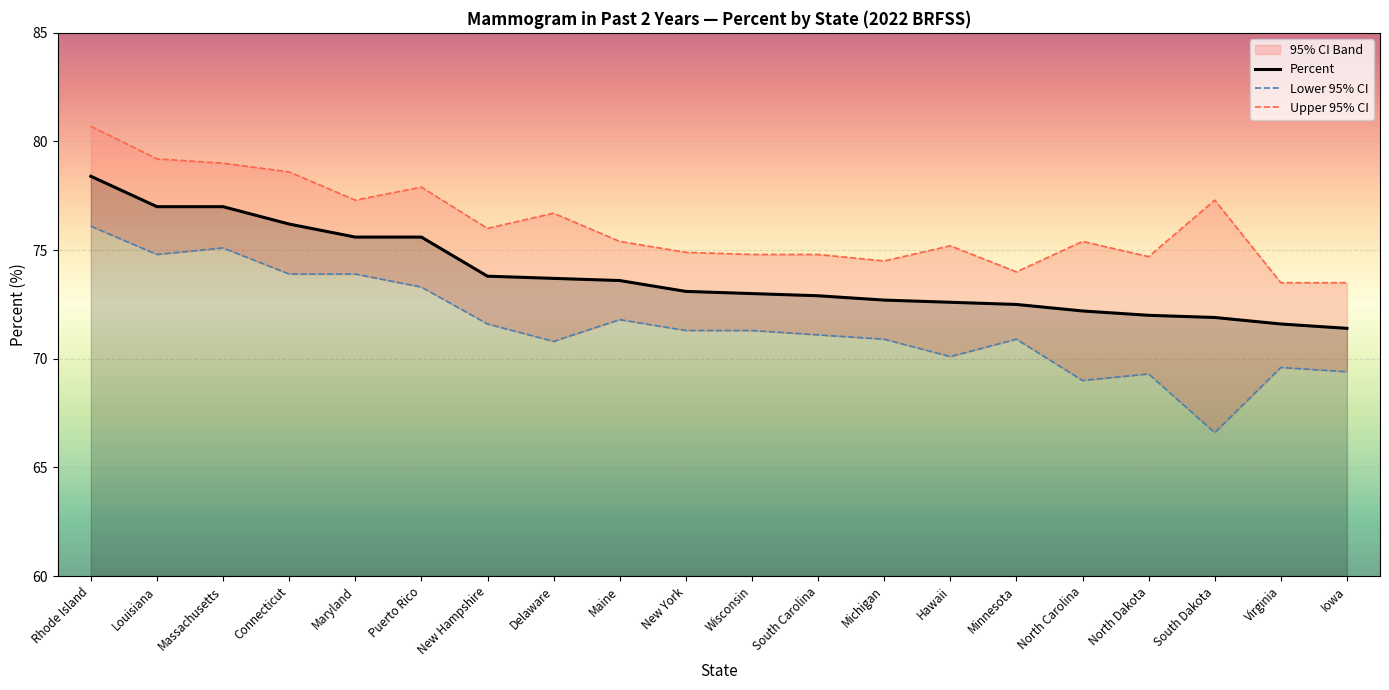

What is the difference between the highest and lowest values at Virginia?

3.9